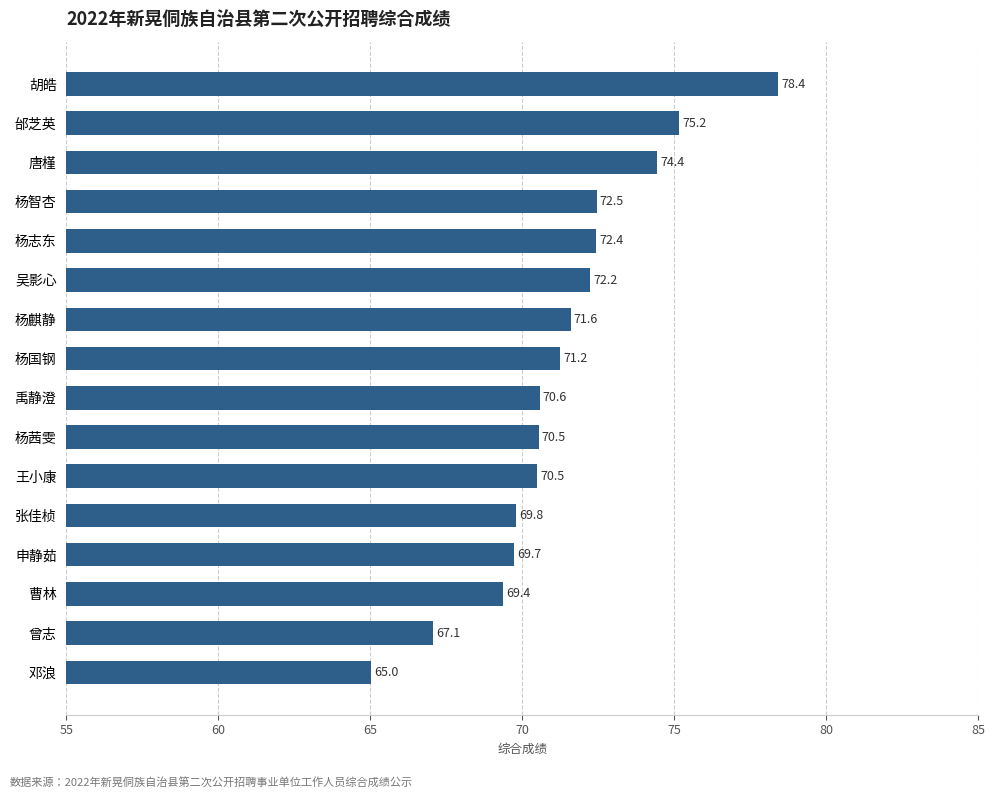

Reading top to bottom, list all the values displayed in this chart.

78.4	75.2	74.4	72.5	72.4	72.2	71.6	71.2	70.6	70.5	70.5	69.8	69.7	69.4	67.1	65.0